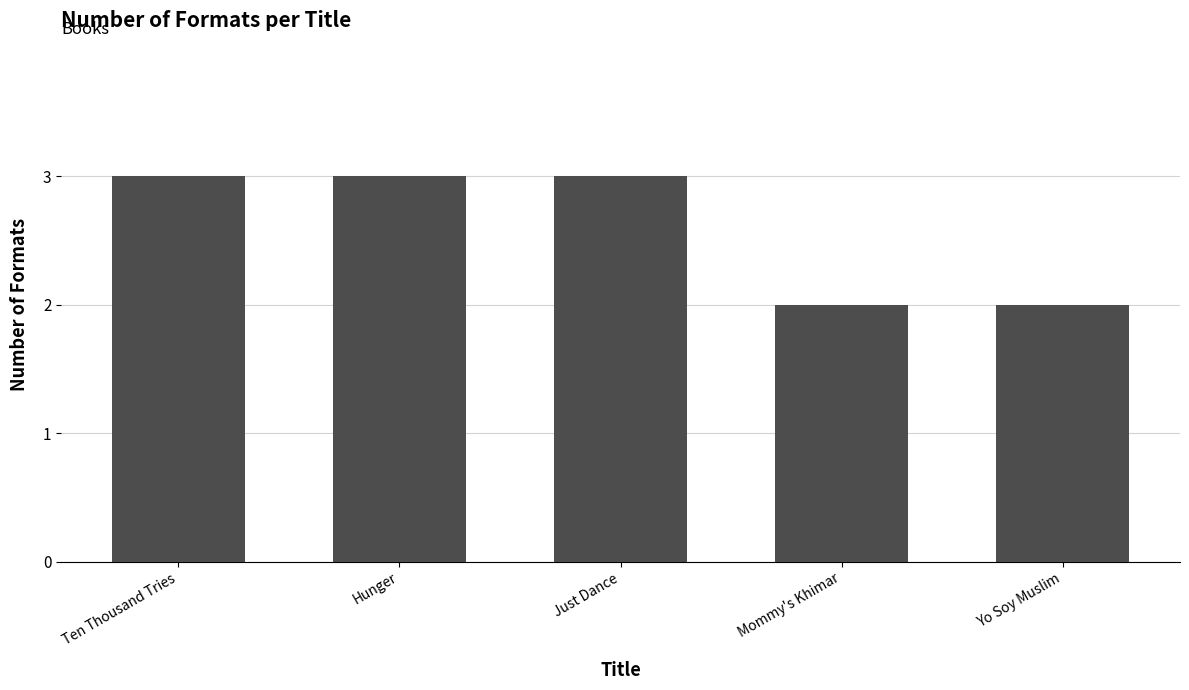

What is the greatest value displayed?

3